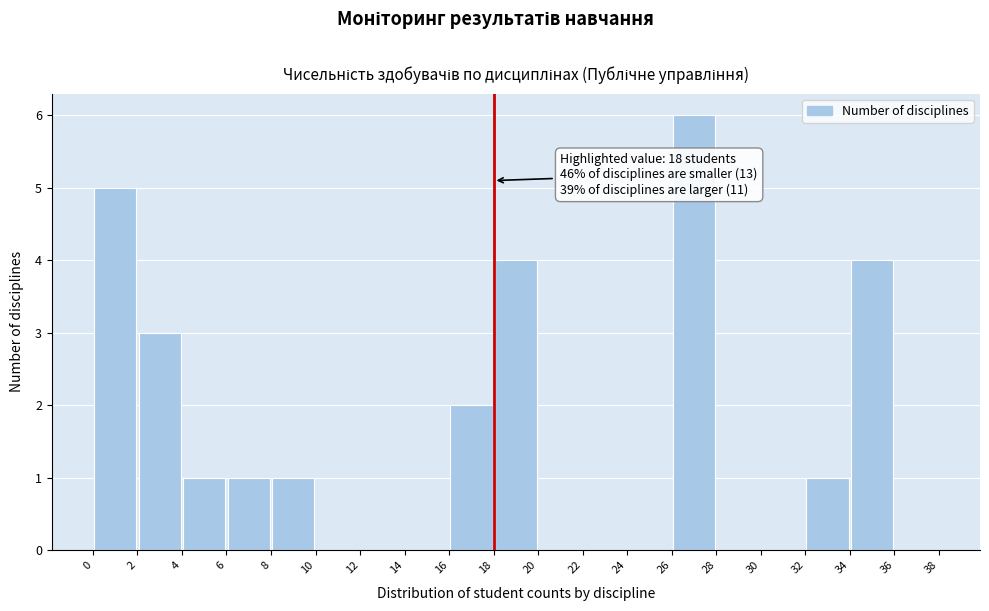

Over which range of the x-axis is the bar tallest?

26 to 28